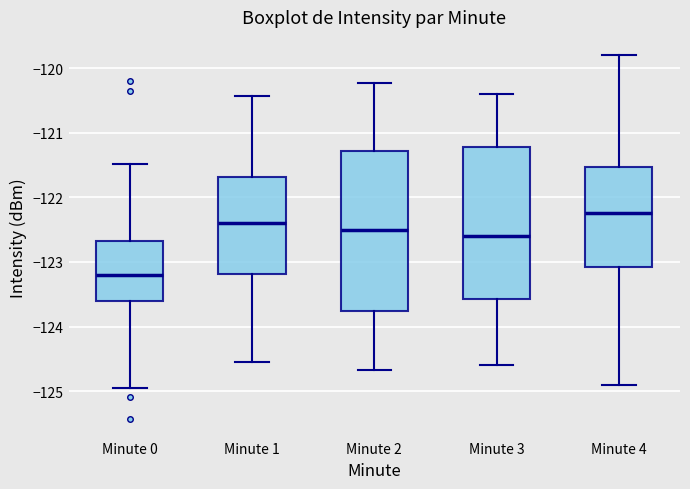

Reading left to right, transcribe this box plot: for each box, give where its median line is, the range the box spans, and where its two whiskers end, as read against the y-axis. The values are not printed on the chart, so give them approximately, as read against the axis.

Minute 0: median -123.2, box -123.6 to -122.7, whiskers -124.9 to -121.5
Minute 1: median -122.4, box -123.2 to -121.7, whiskers -124.5 to -120.4
Minute 2: median -122.5, box -123.8 to -121.3, whiskers -124.7 to -120.2
Minute 3: median -122.6, box -123.6 to -121.2, whiskers -124.6 to -120.4
Minute 4: median -122.2, box -123.1 to -121.5, whiskers -124.9 to -119.8